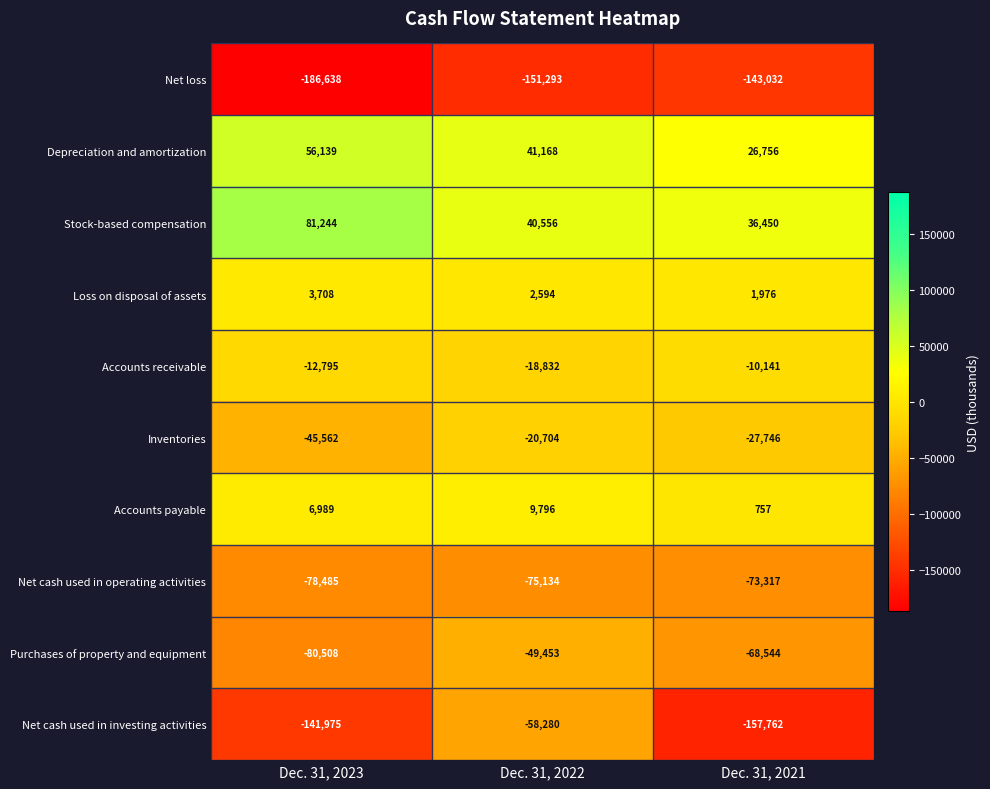

True or false: Accounts payable has a value of 1052 at Dec. 31, 2021.

False